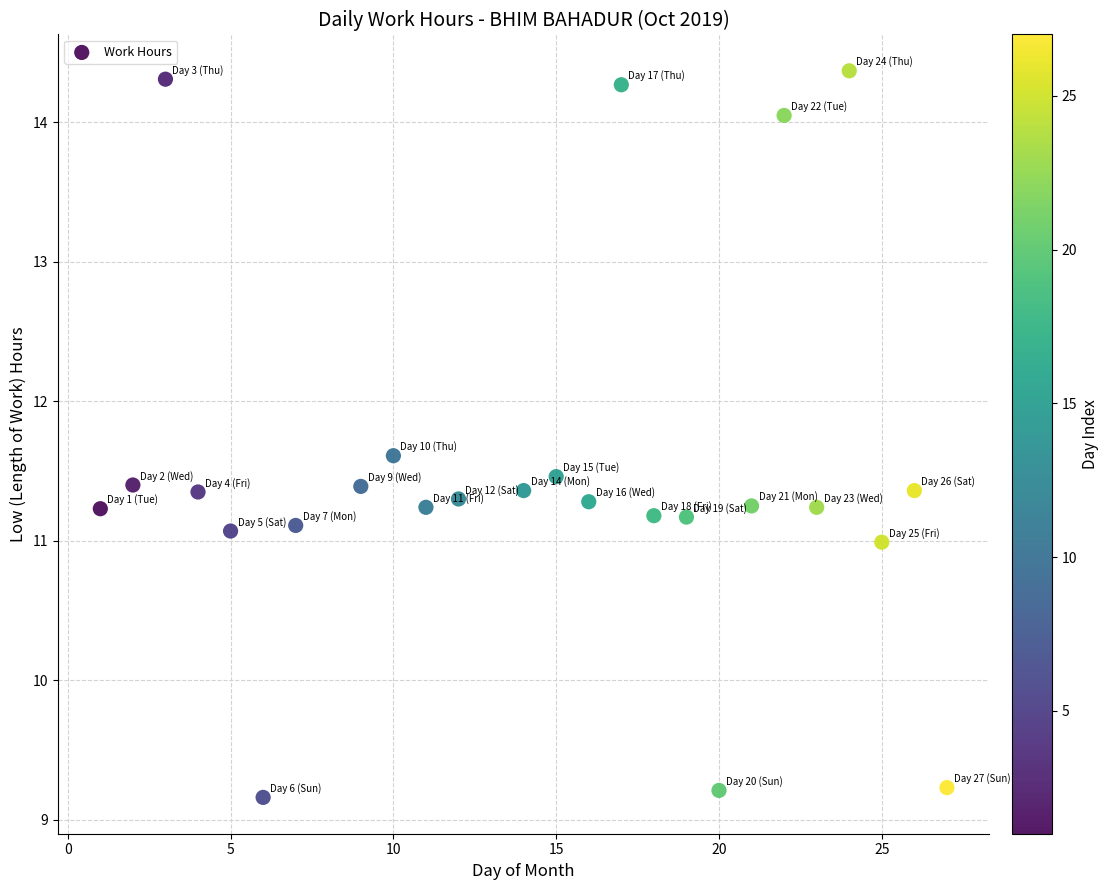

What is the range of X values (max minus min)?

26.0